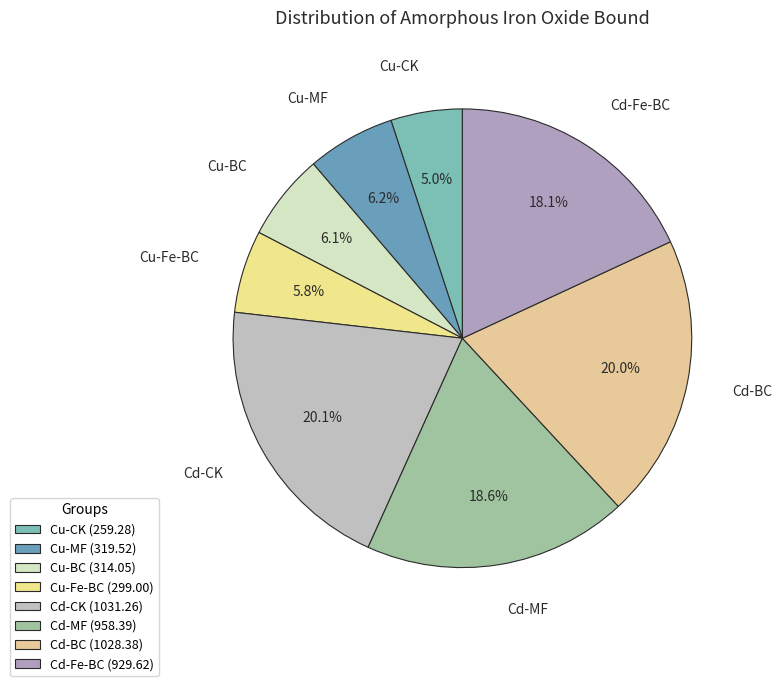

The Cu-CK slice represents 17% of the pie. True or false?

False